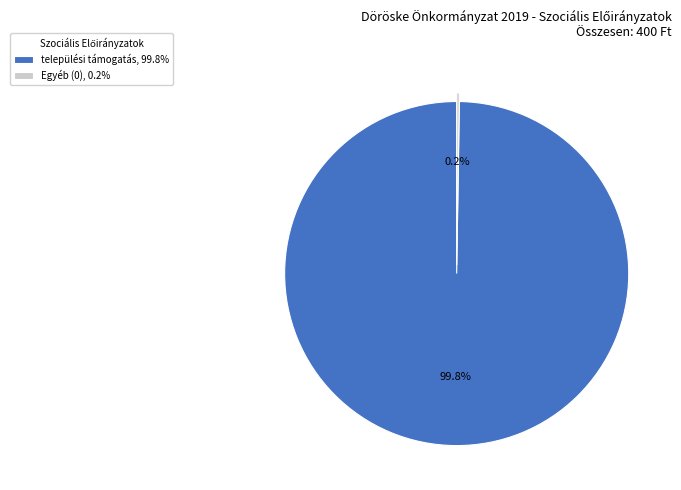

What is the largest slice in the pie chart?

települési támogatás, 99.8%